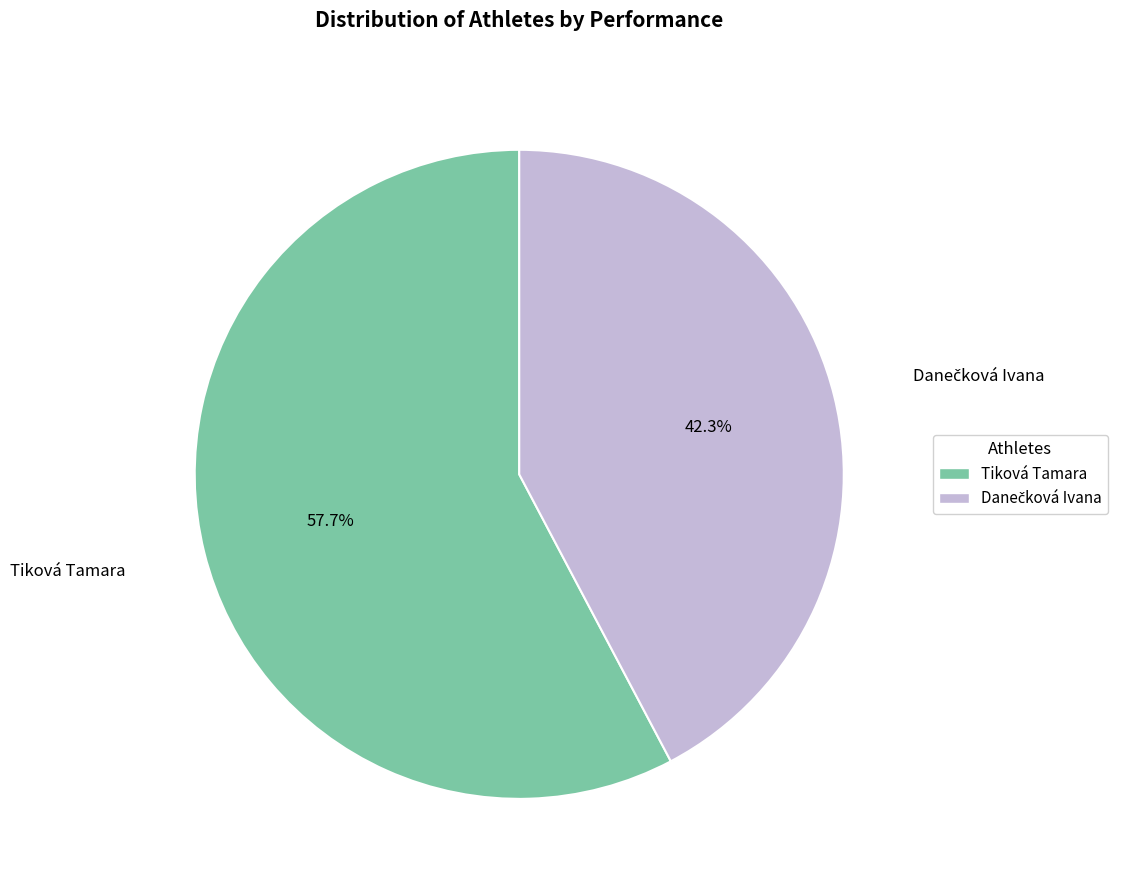

Which category accounts for the majority?

Tiková Tamara